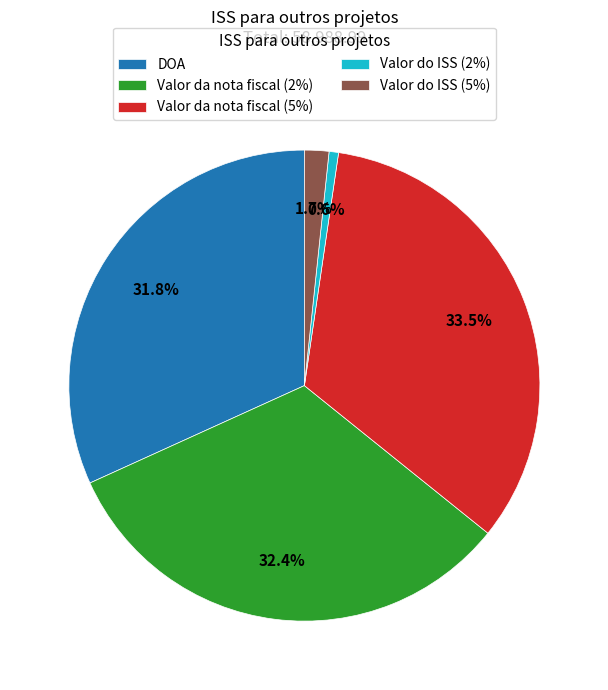

How many segments does this pie chart have?

5